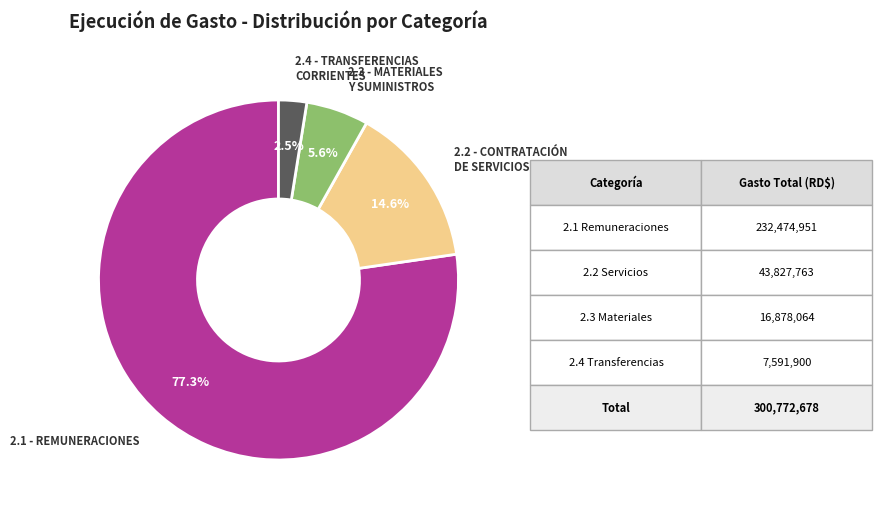

To the nearest percent, what is the difference between the largest and smallest slice percentages?

75%